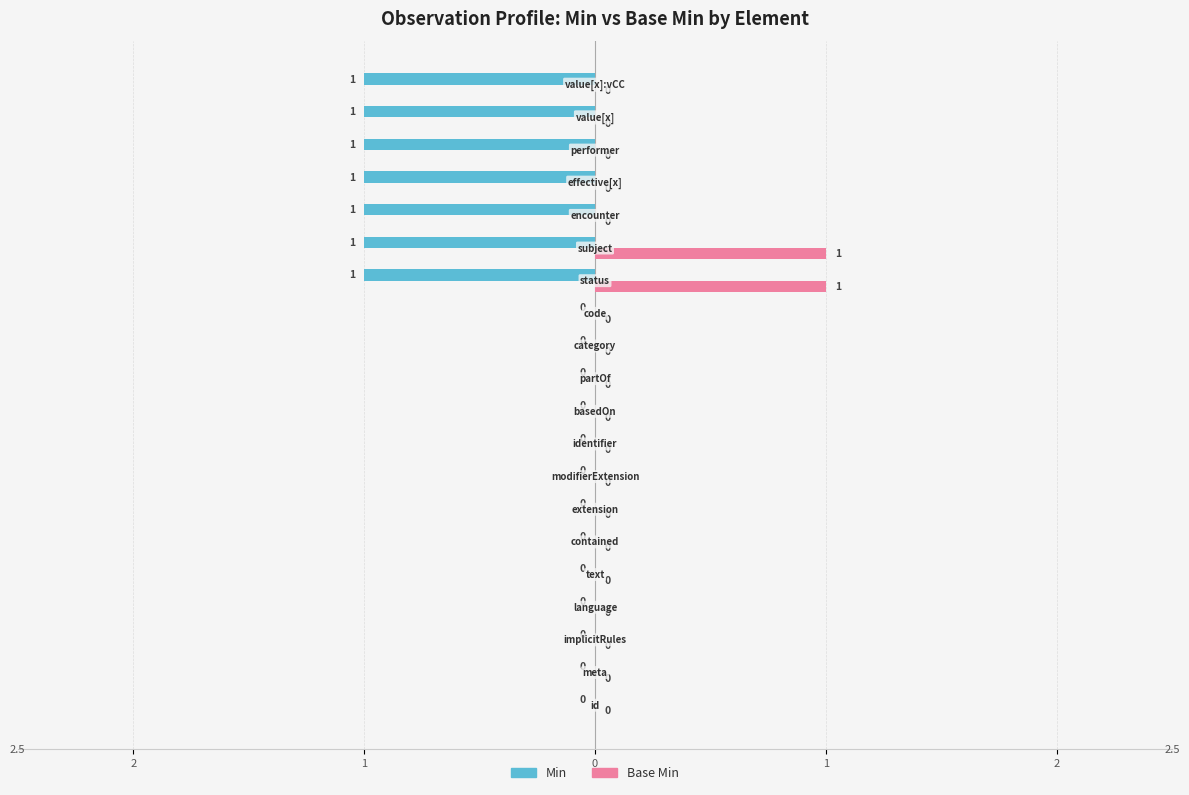

How many Min values are between -1 and 0?

20